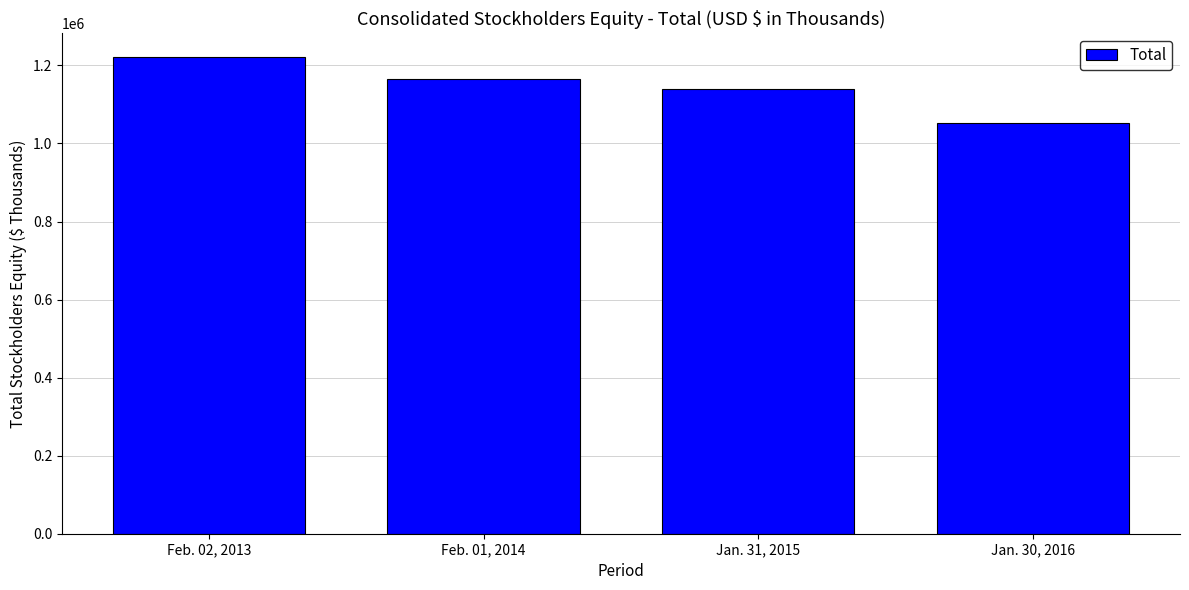

What is the difference between the maximum and minimum values?

169811